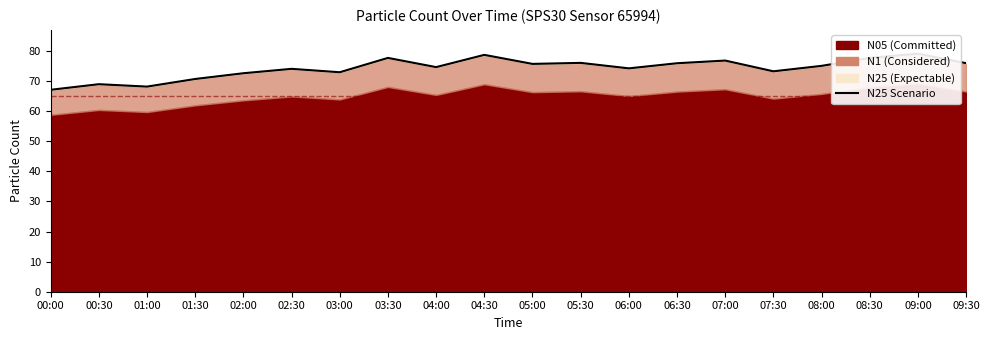

At which category does the data reach its first local valley?

01:00